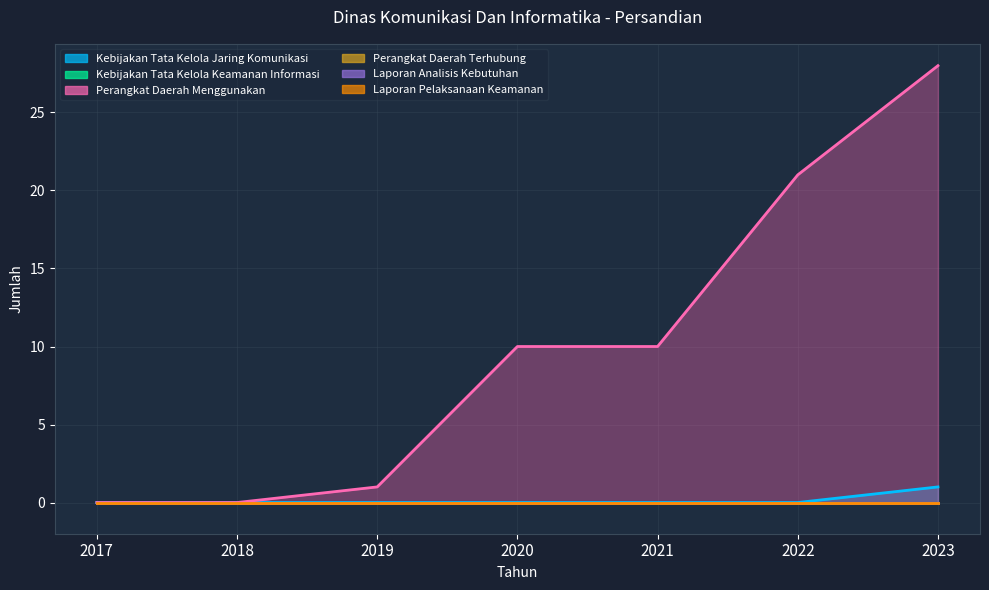

True or false: Perangkat Daerah Menggunakan and Perangkat Daerah Terhubung cross at least once.

False